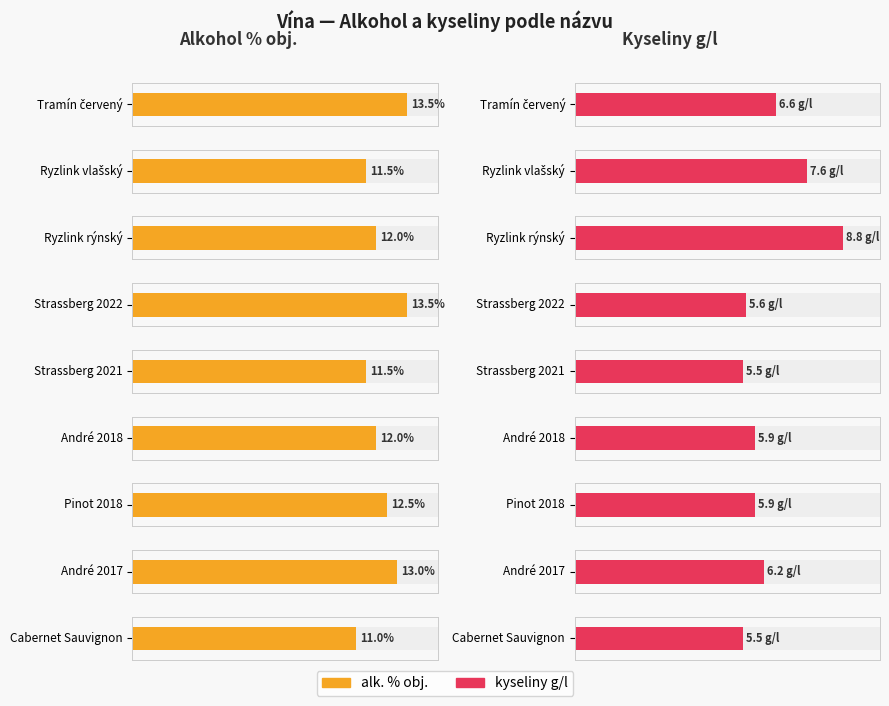

At which category does the chart reach its minimum across all series?

Strassberg 2021